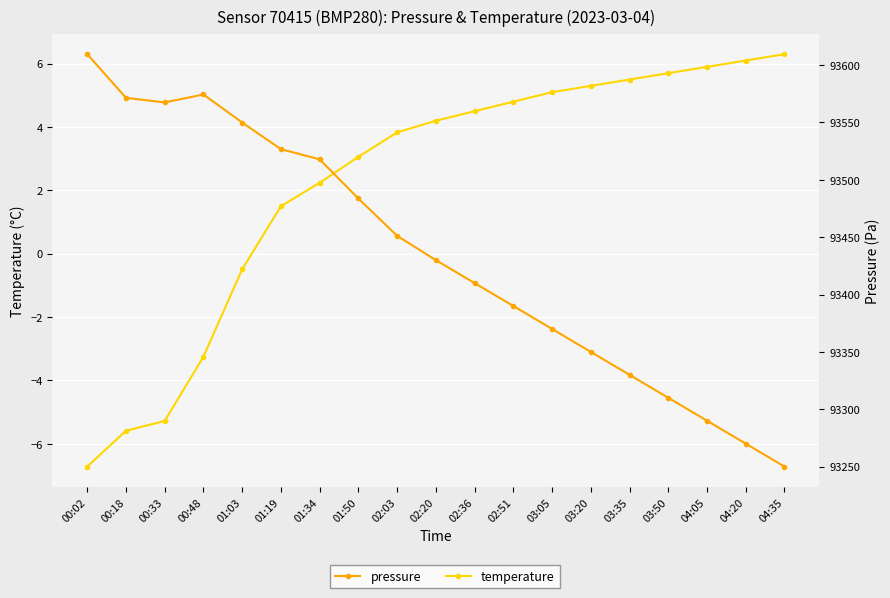

What is the sum of all temperature values?

42.7